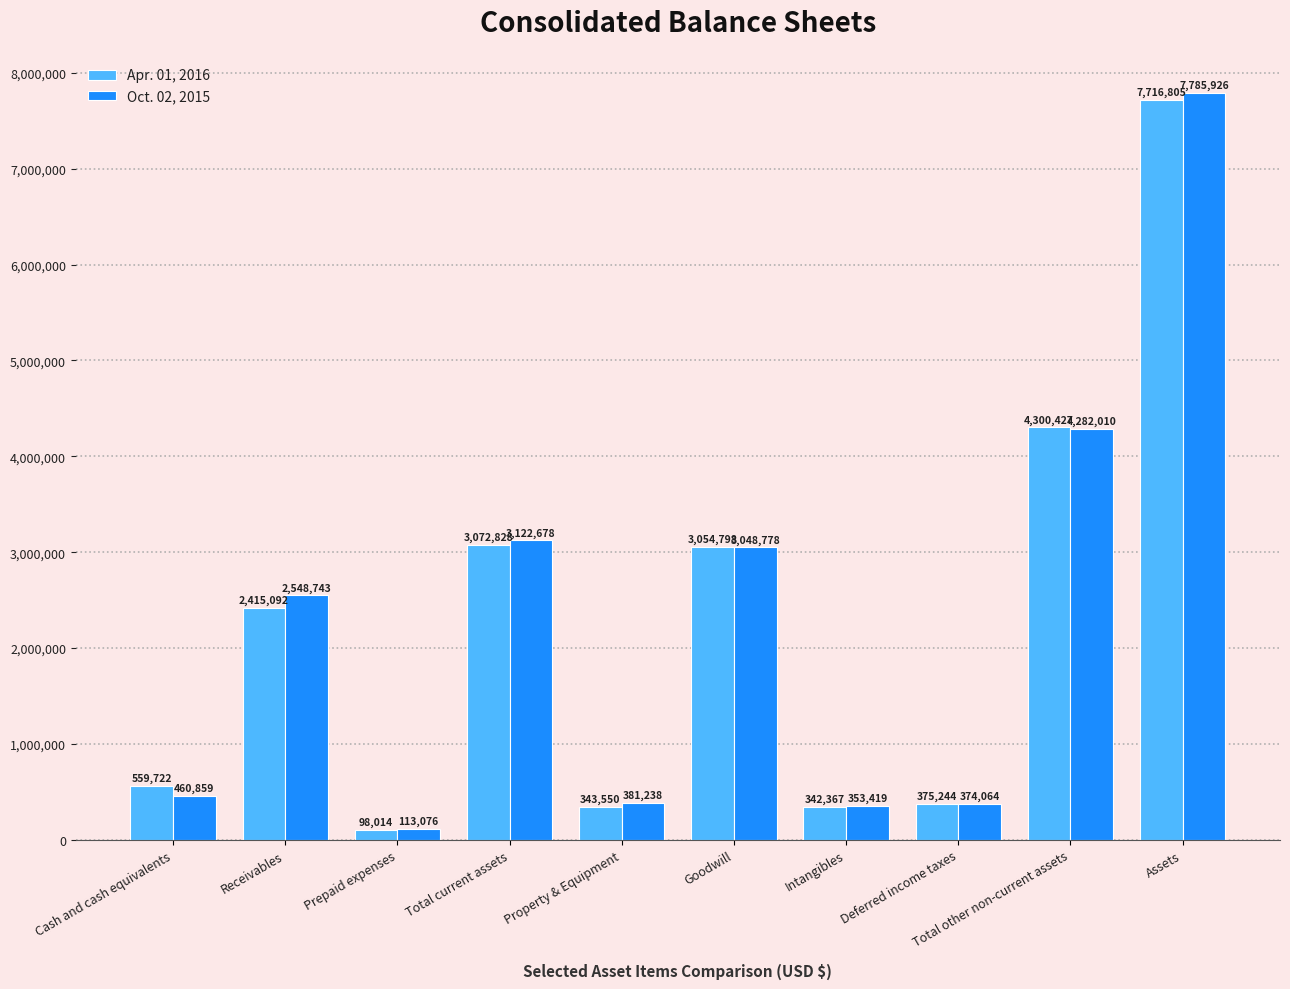

What position from the left is Assets?

10